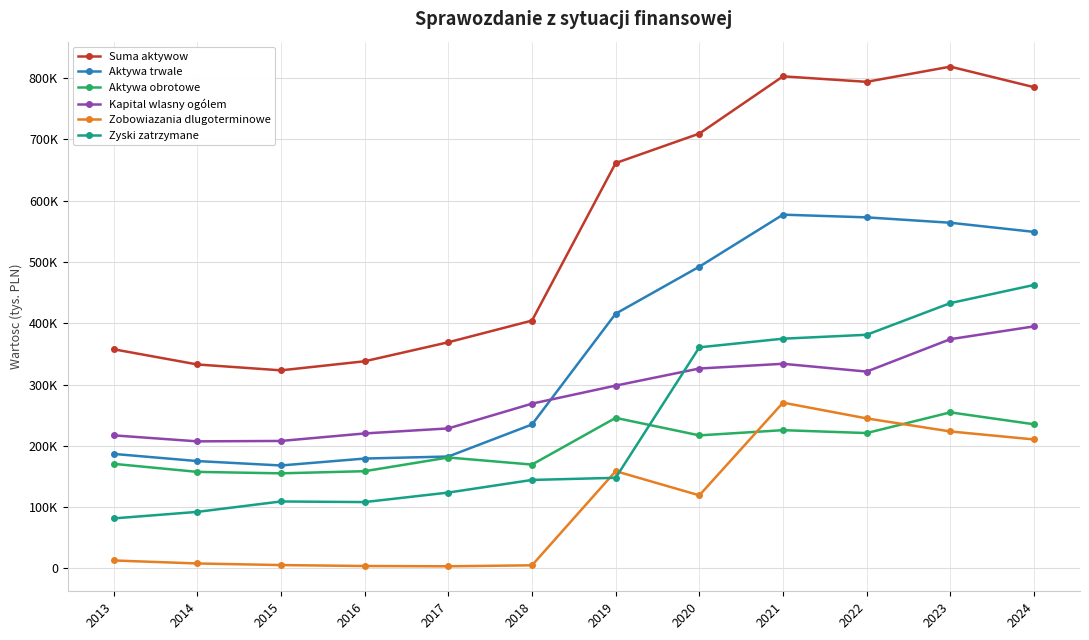

What is the value of the Zyski zatrzymane point at the 12th from the left?

462592